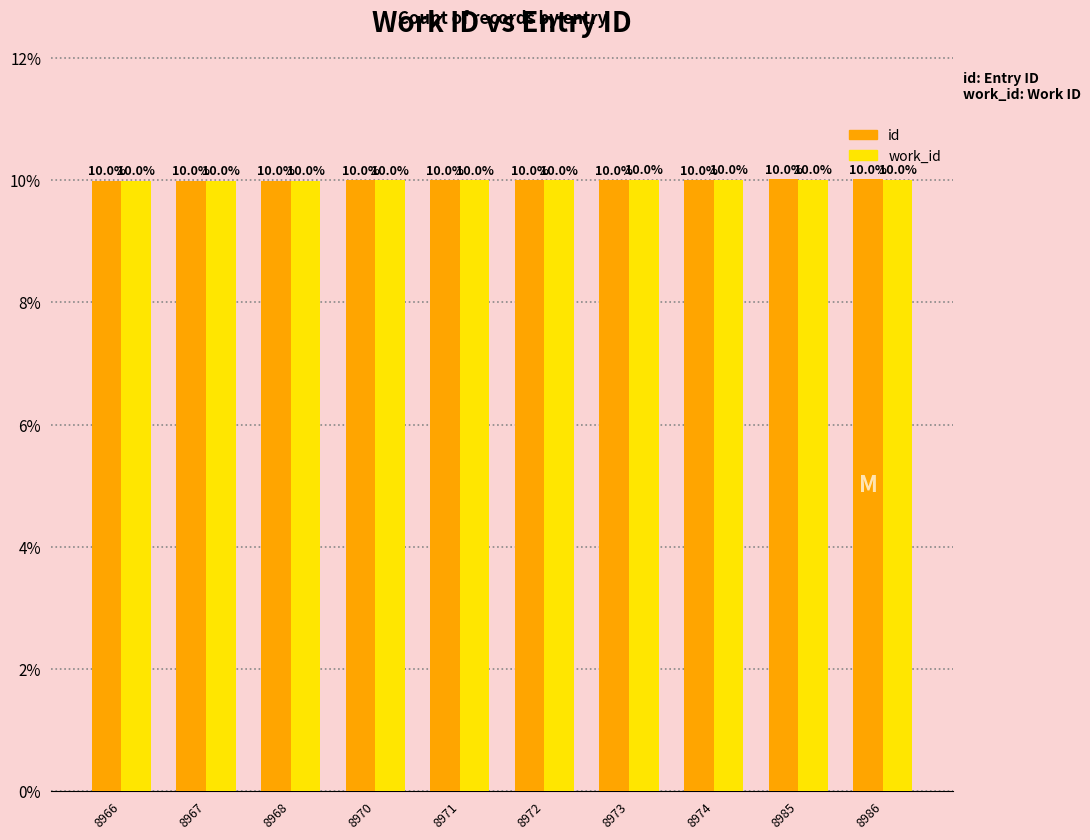

Which label corresponds to the smallest value in the chart?

8966